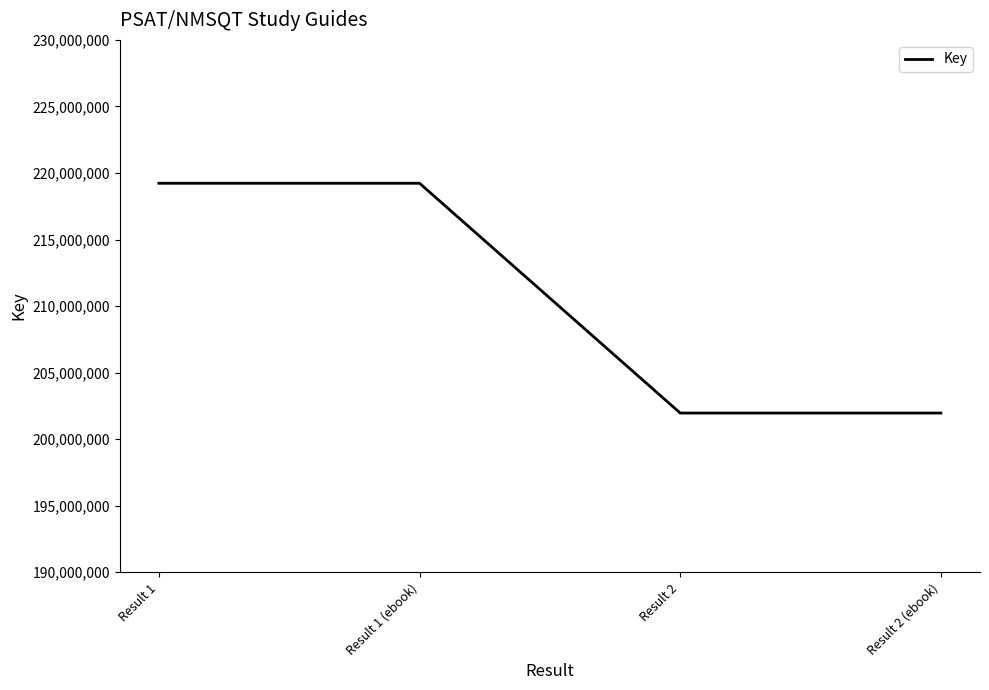

Reading left to right, list all the values displayed in this chart.

Result 1=219227019	Result 1 (ebook)=219227019	Result 2=201961230	Result 2 (ebook)=201961230